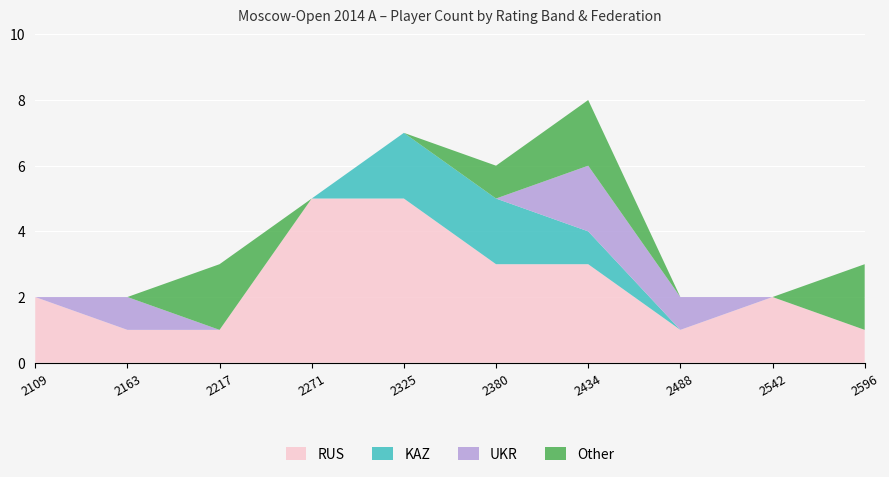

At which category is the sum across all series the highest?

2434